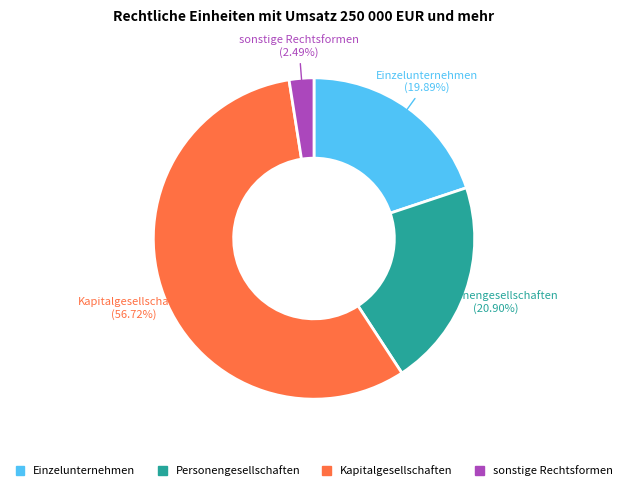

How many slices are in this pie chart?

4